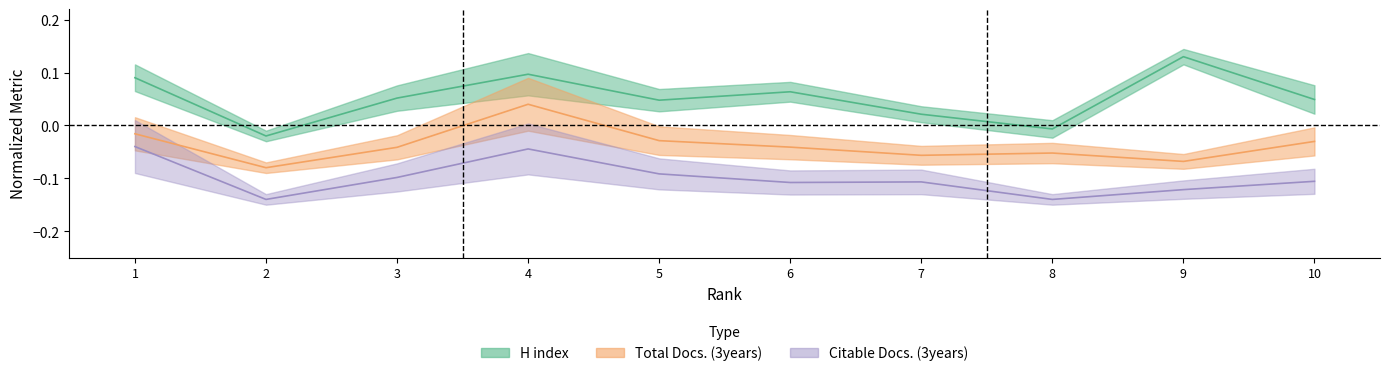

What is the lowest value of the Citable Docs. (3years) series?

-0.1